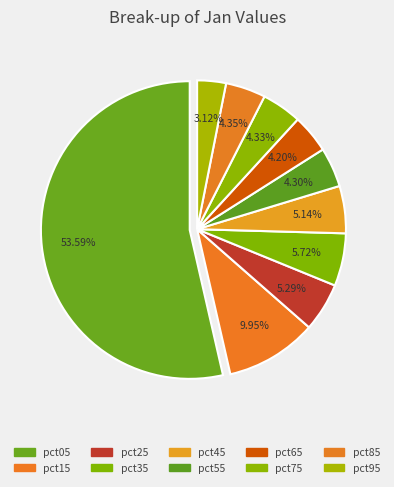

The pct55 slice represents 1% of the pie. True or false?

False